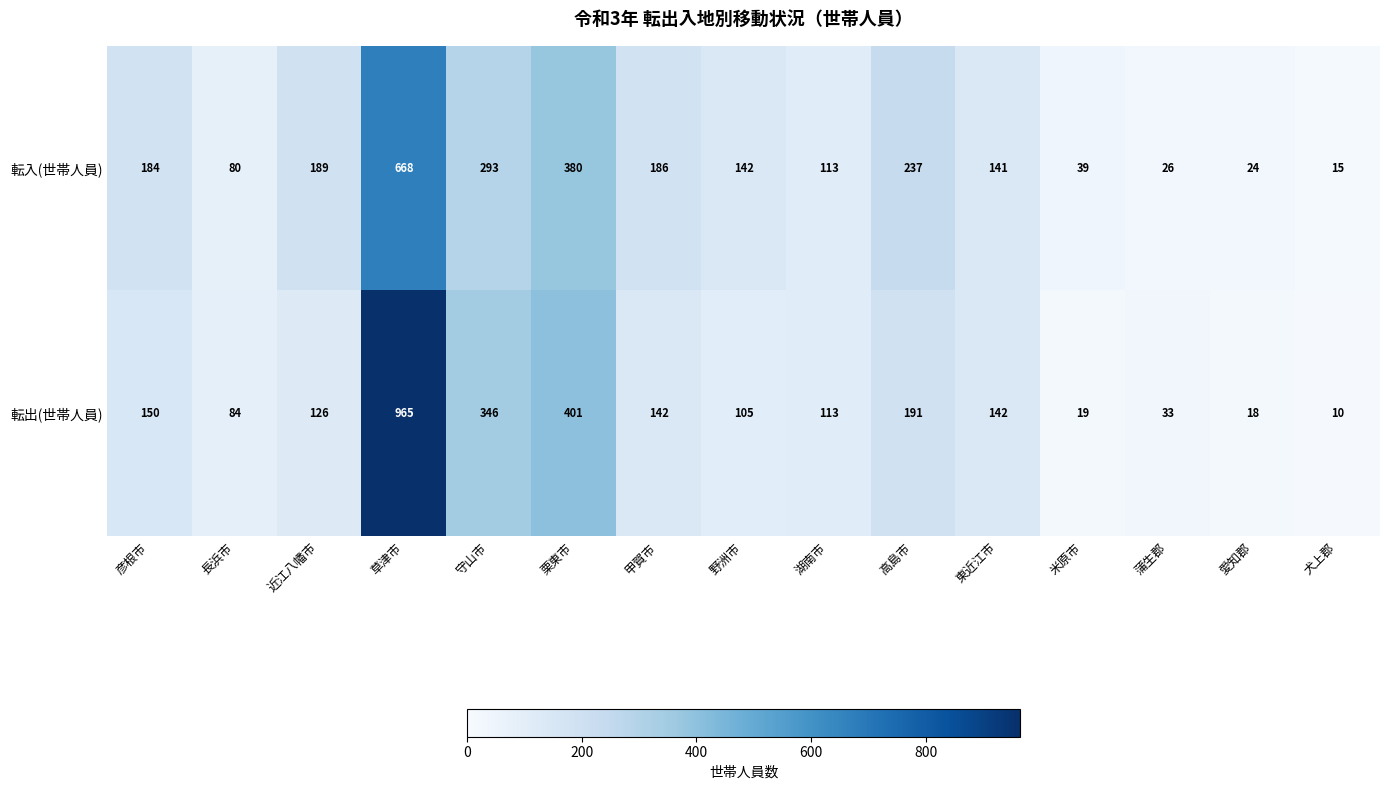

Reading left to right, transcribe all the data shown in this chart.

転入(世帯人員): 彦根市=184	長浜市=80	近江八幡市=189	草津市=668	守山市=293	栗東市=380	甲賀市=186	野洲市=142	湖南市=113	高島市=237	東近江市=141	米原市=39	蒲生郡=26	愛知郡=24	犬上郡=15
転出(世帯人員): 彦根市=150	長浜市=84	近江八幡市=126	草津市=965	守山市=346	栗東市=401	甲賀市=142	野洲市=105	湖南市=113	高島市=191	東近江市=142	米原市=19	蒲生郡=33	愛知郡=18	犬上郡=10